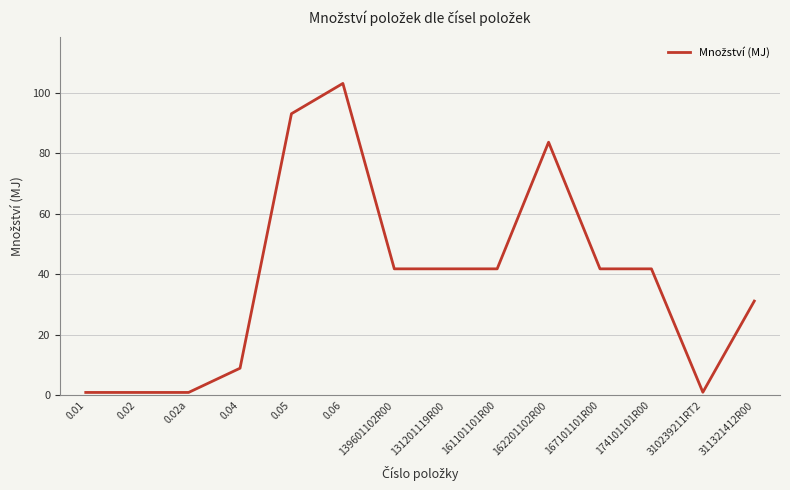

What is the maximum value shown in the chart?

103.0